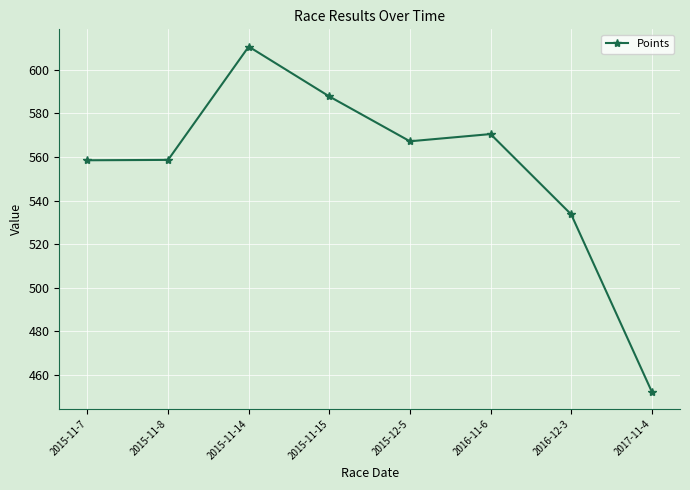

What is the ratio of the value at 2015-11-15 to the value at 2015-12-5?

1.0